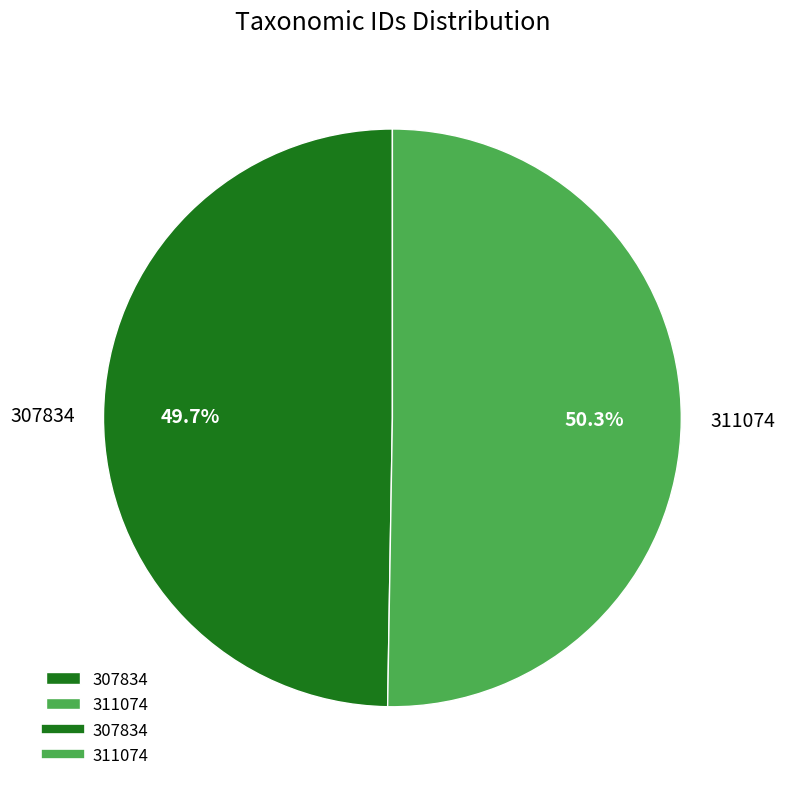

Which category has the smallest portion of the pie?

307834